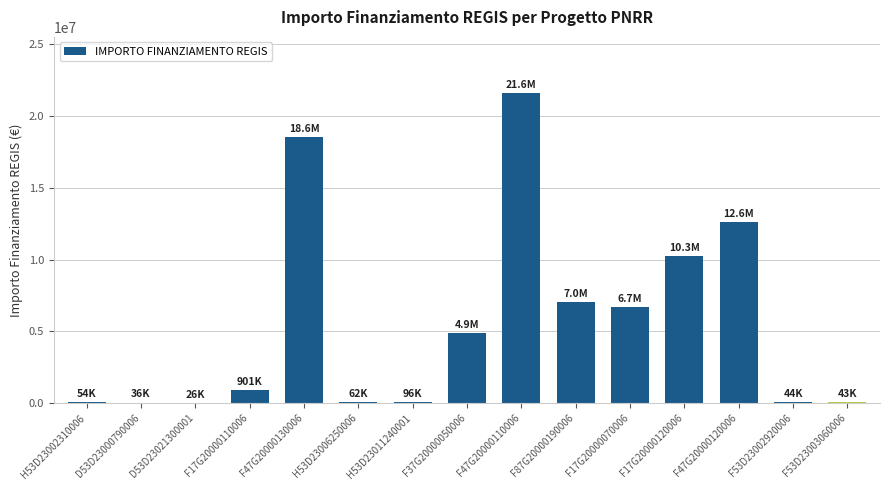

How many data points does each series have?

15